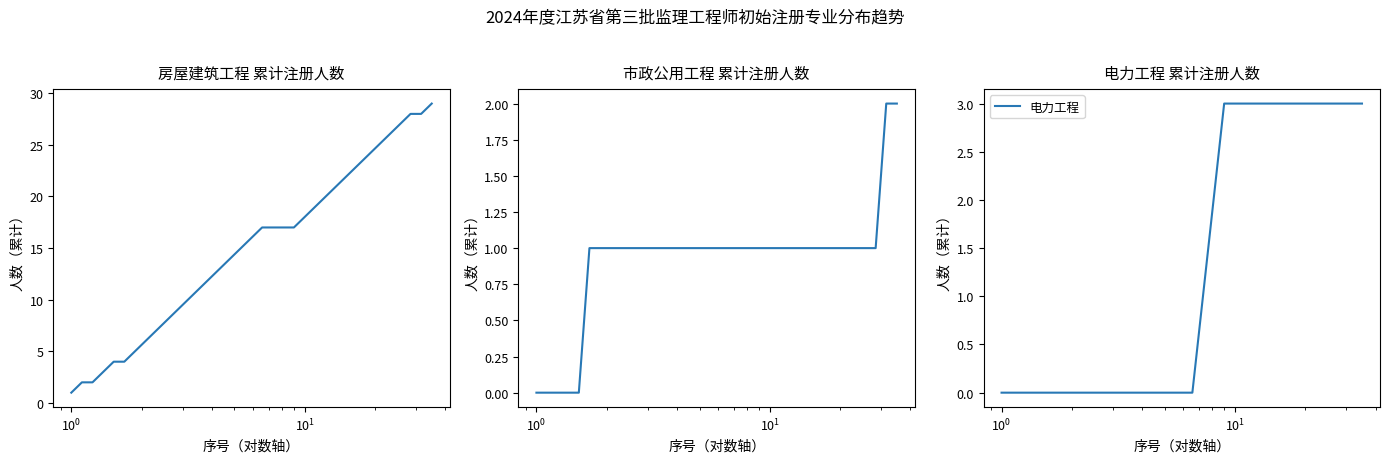

What is the maximum value for 电力工程?

3